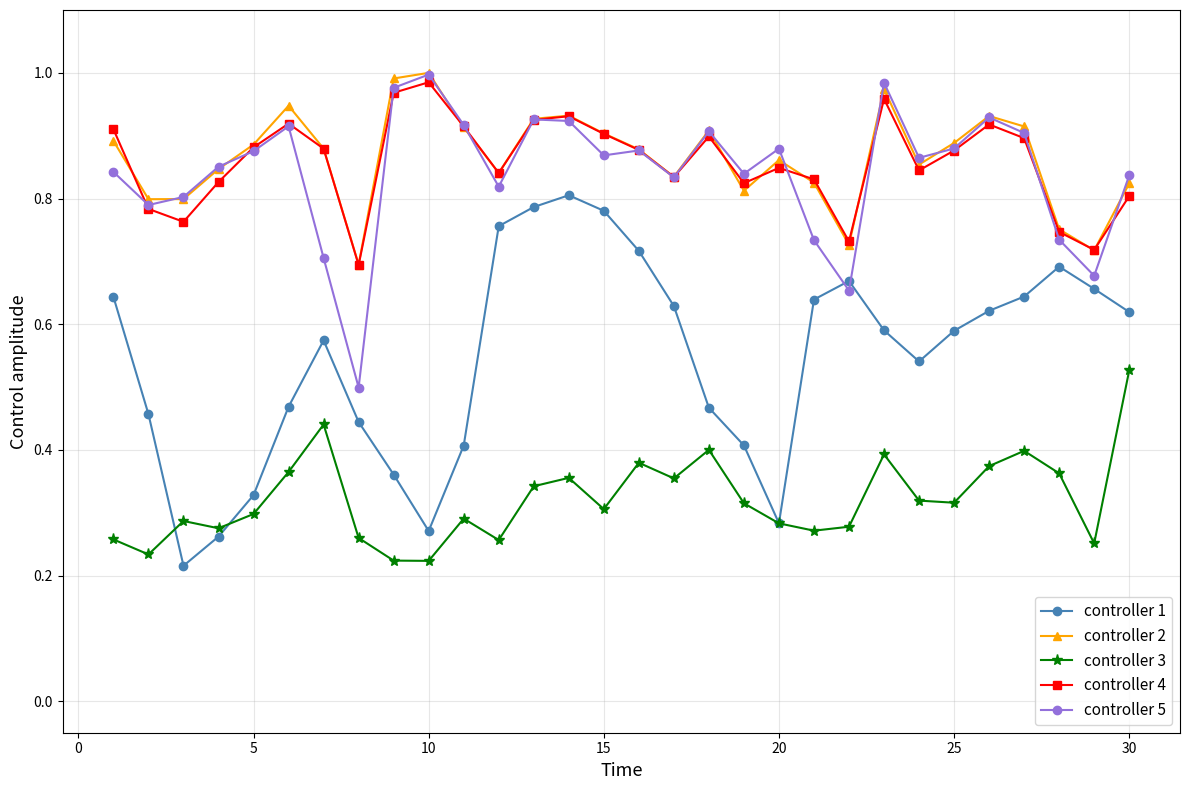

True or false: controller 5 and controller 3 cross at least once.

False